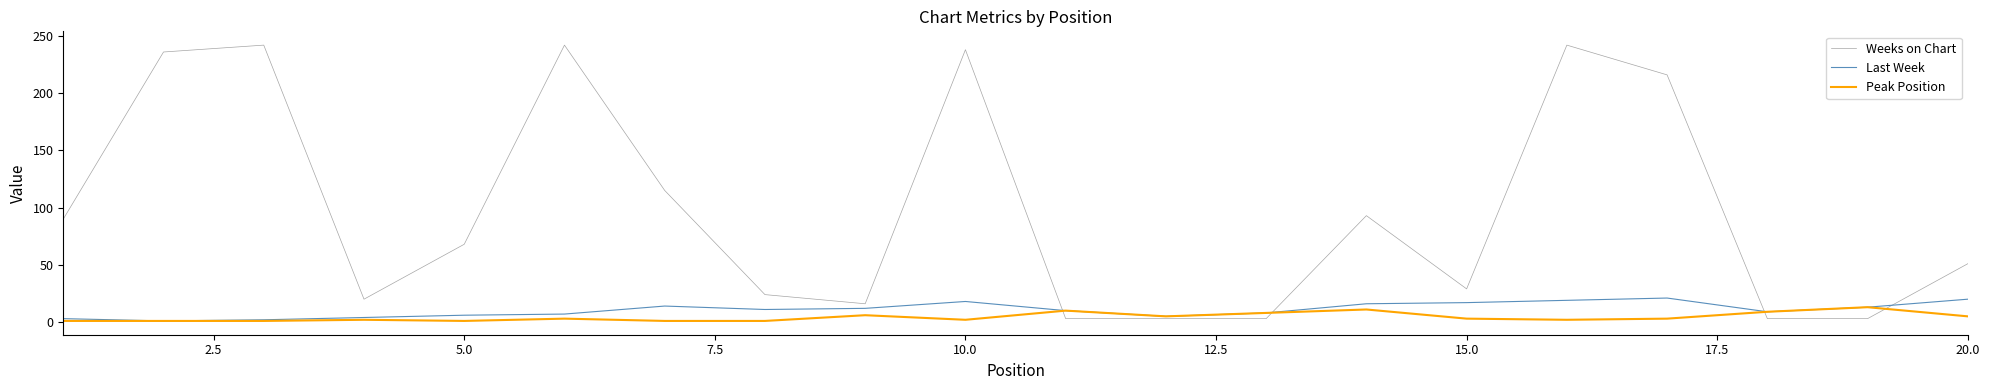

Is this an area chart (filled region under the line)?

No